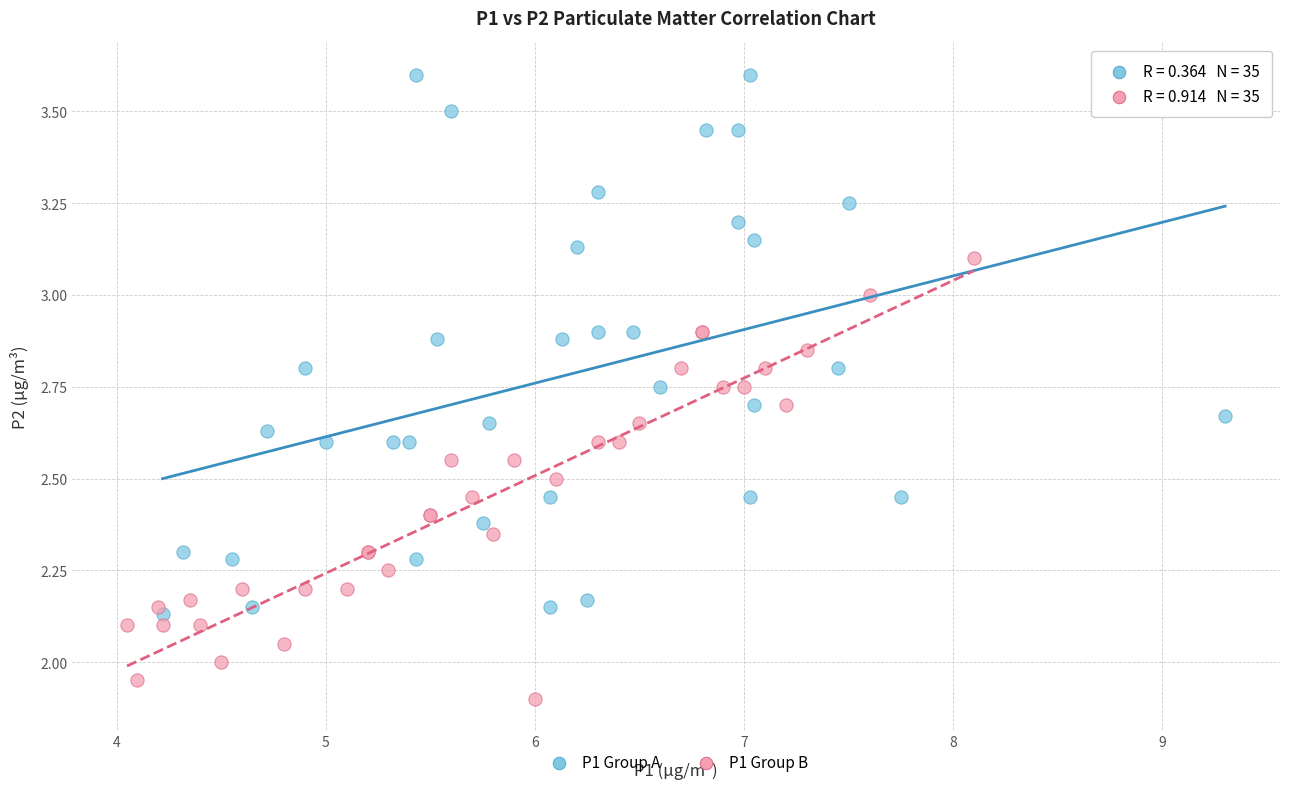

Which series has the largest Y range (max minus min)?

P1 Group A